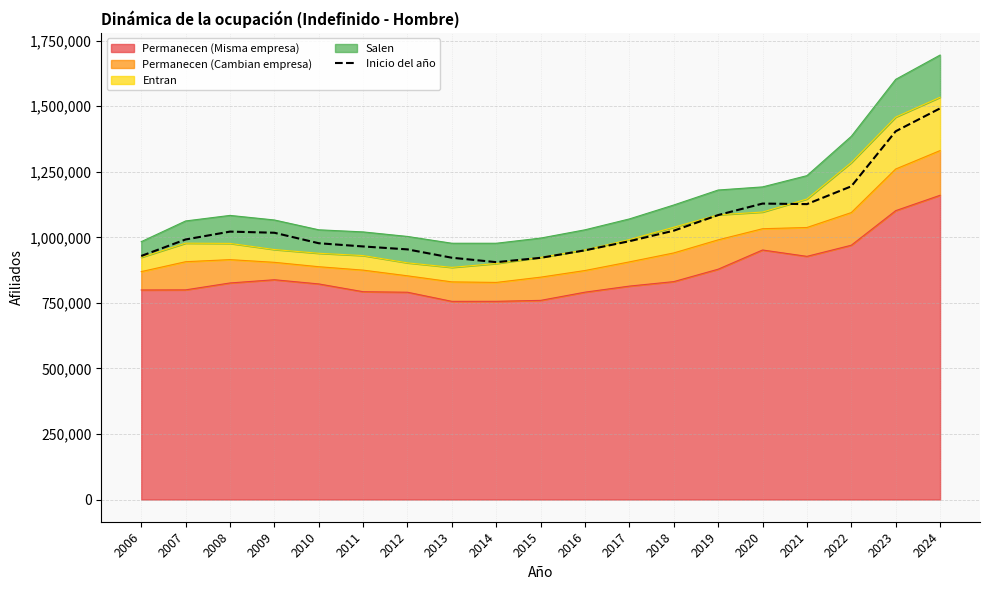

How many points are lower than both their immediate neighbors (excluding endpoints)?

2